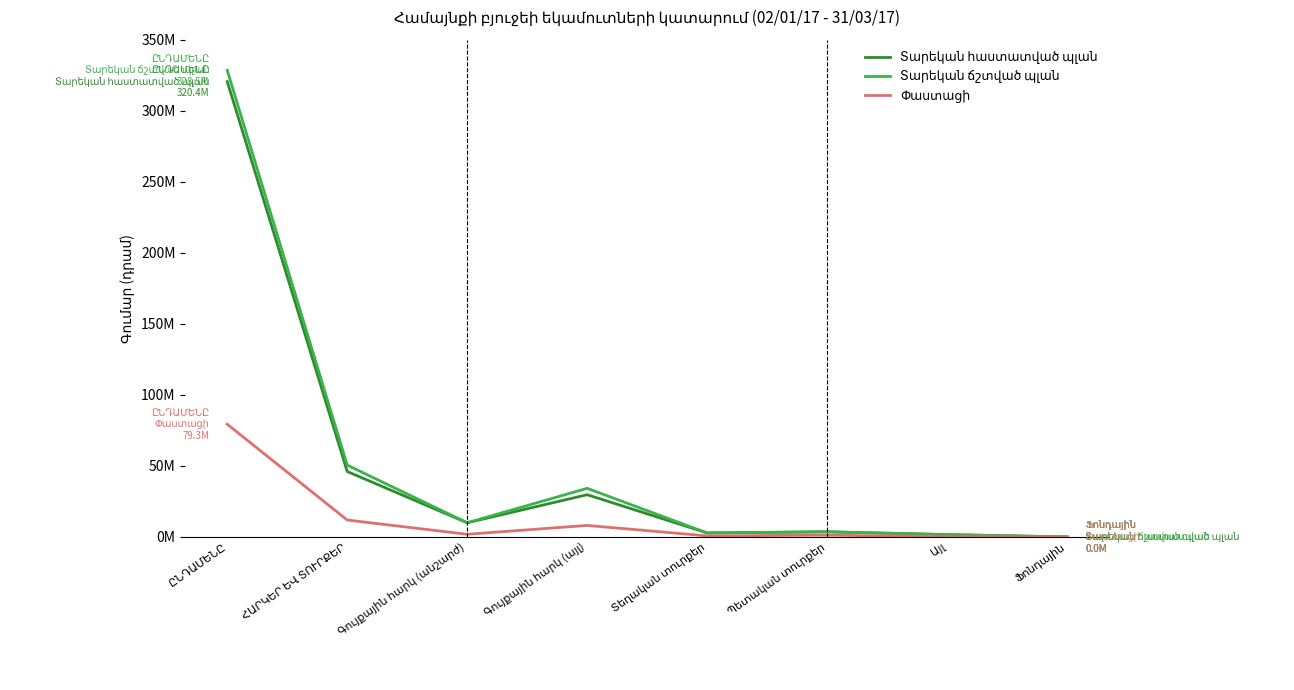

Is it true that Փաստացի equals 2621454 at Գույքային հարկ (անշարժ)?

False